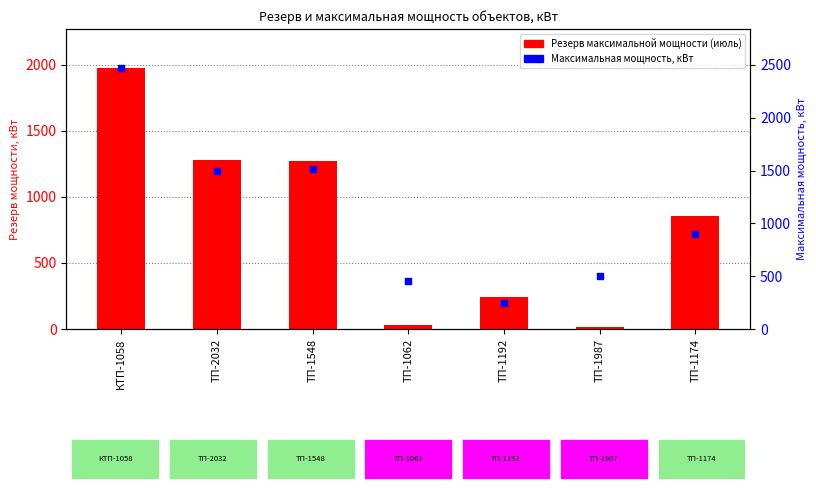

Is the value of Максимальная мощность, кВт at ТП-1192 greater than the value of Резерв максимальной мощности (июль) at ТП-1987?

Yes